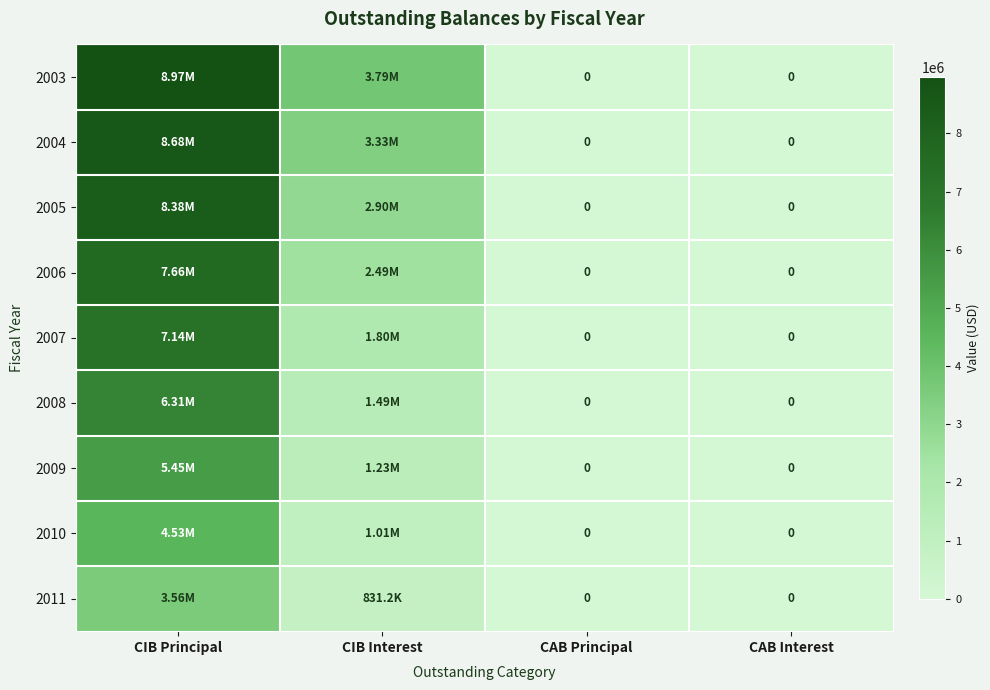

How many series are shown in this chart?

9